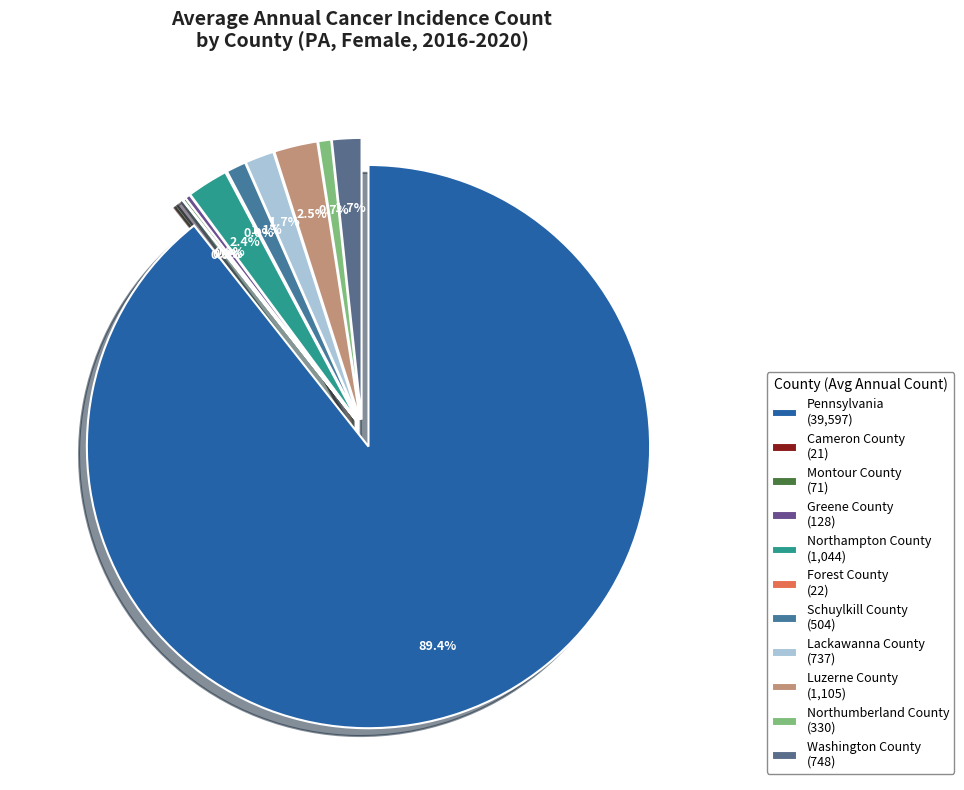

Count the number of slices in the pie.

11